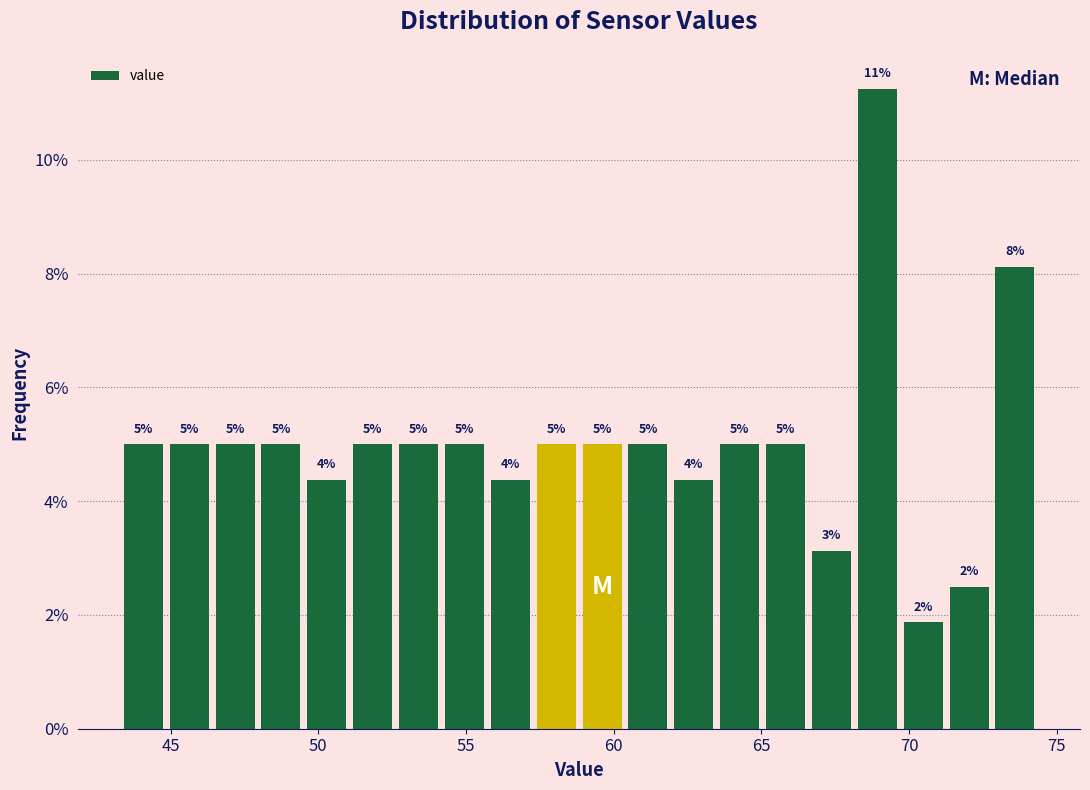

Around what value on the x-axis is the tallest bar? Give the approximate position of its centre, as read against the axis.

69.0